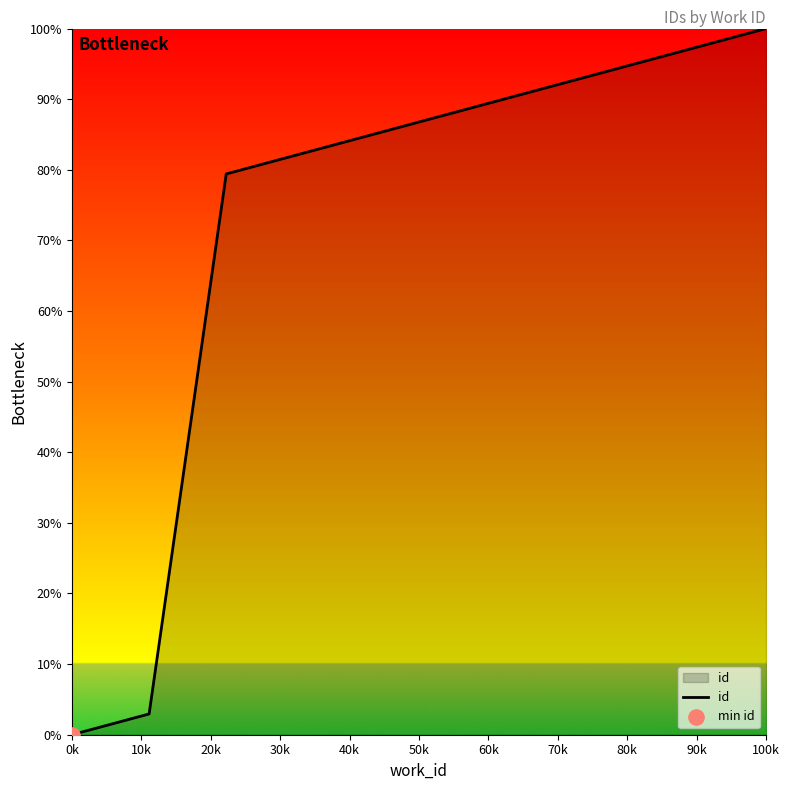

What is the greatest value displayed?

100.0